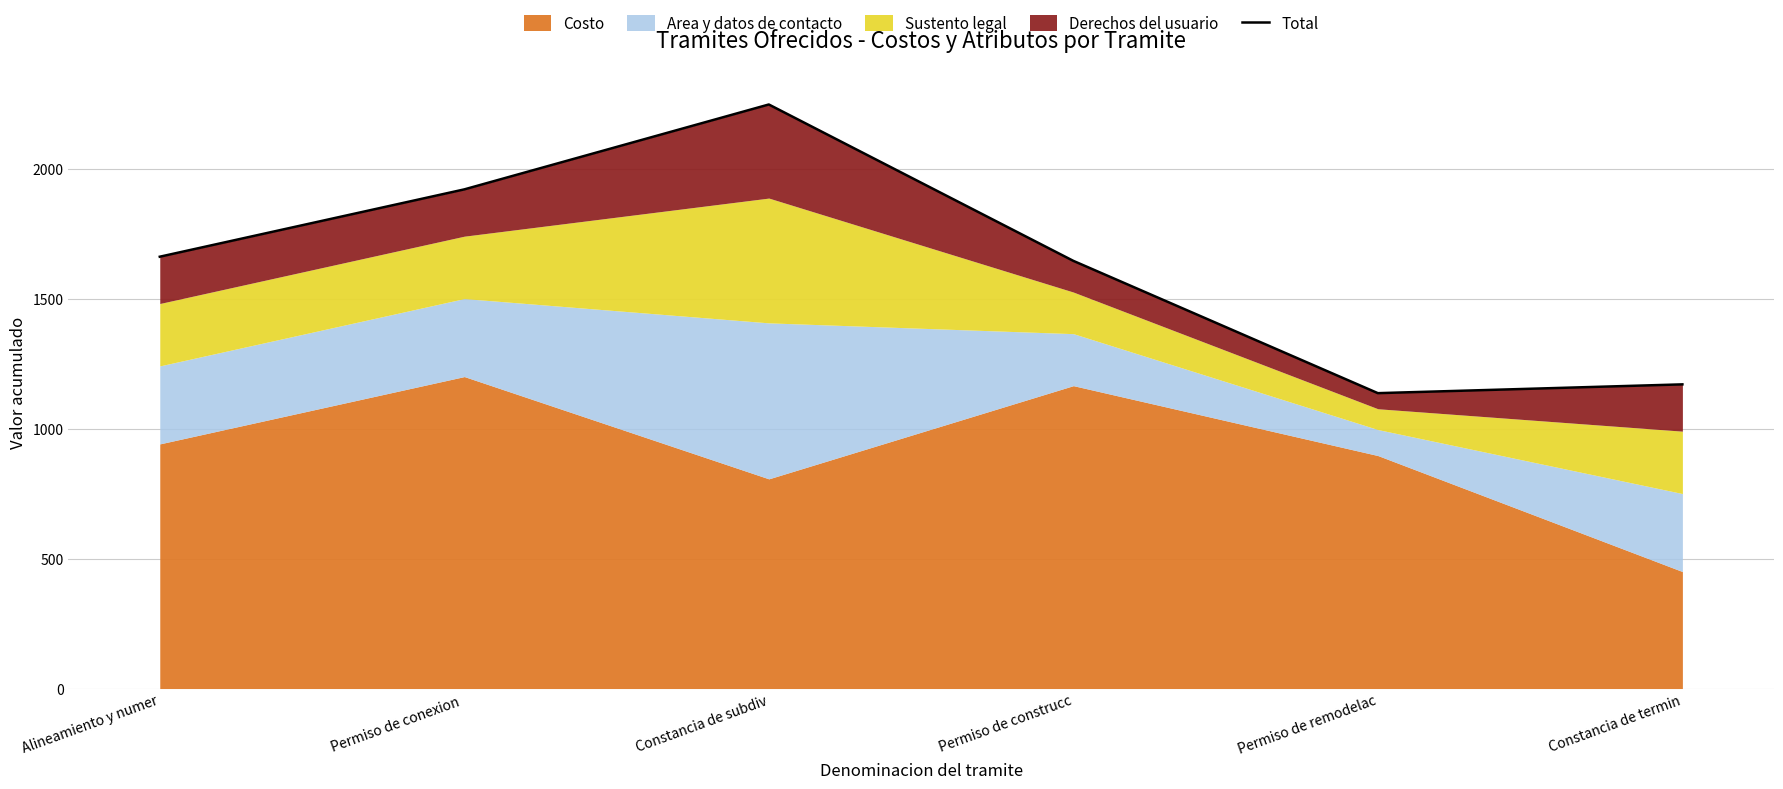

What is the greatest value displayed?

2246.6